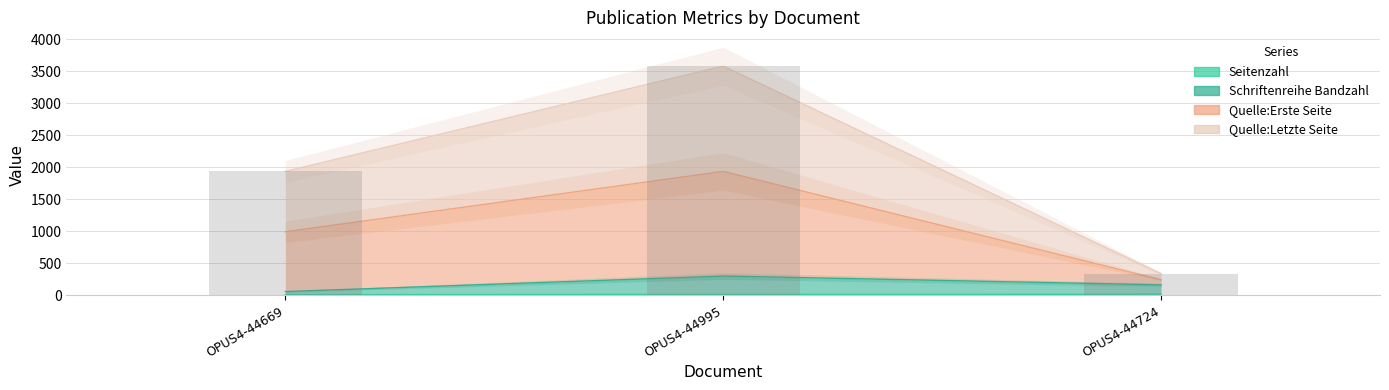

What is the total value across all series at OPUS4-44669?

1937